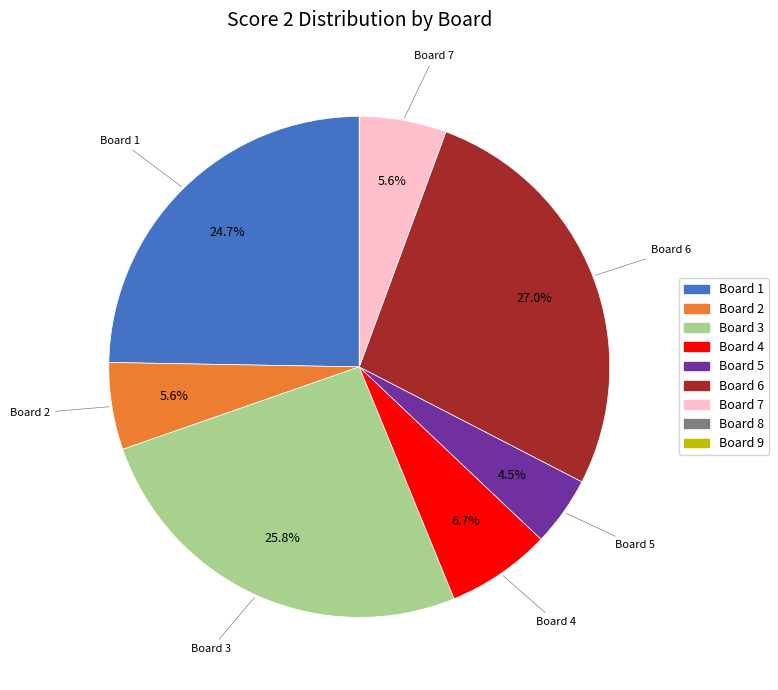

True or false: Board 1 accounts for 25% of the total.

True